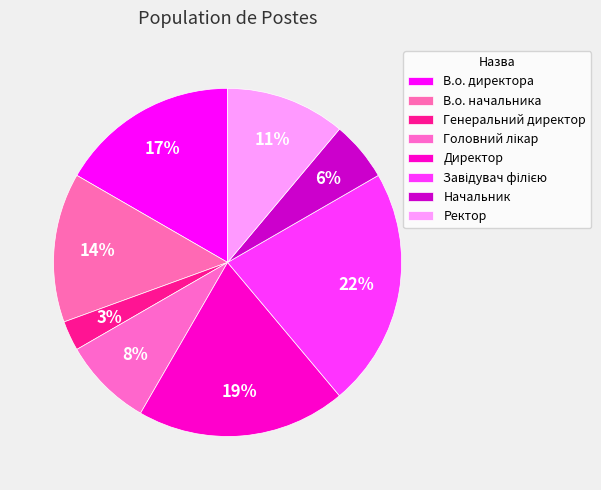

What percentage do Ректор and Директор together represent?

30.6%